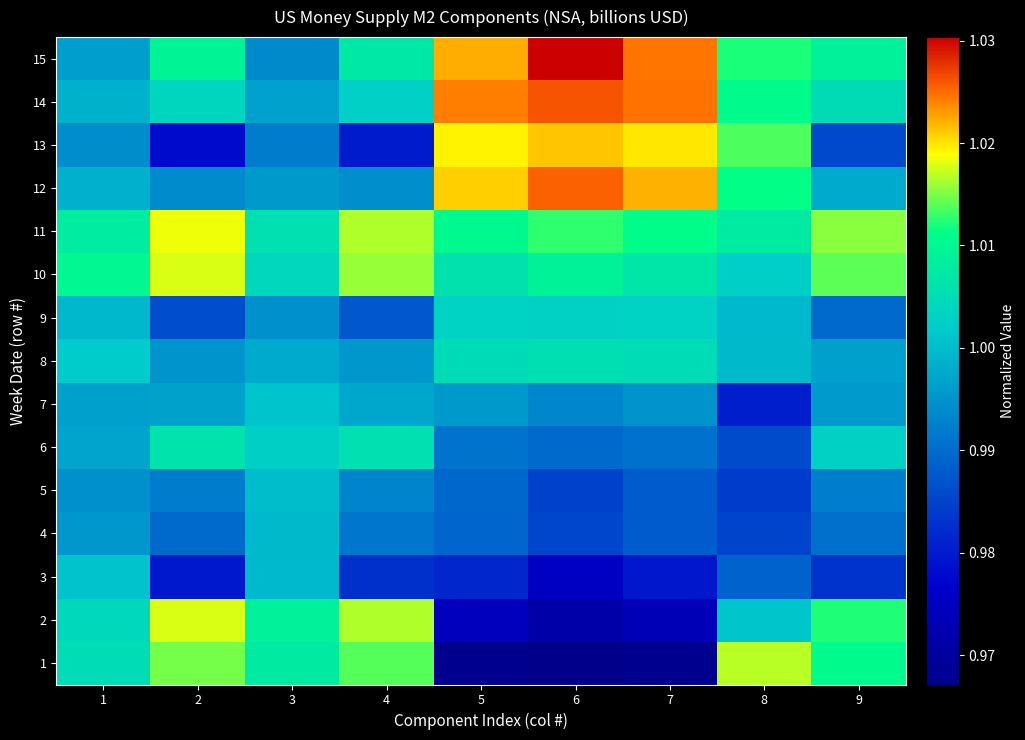

Which label corresponds to the largest value in the chart?

6